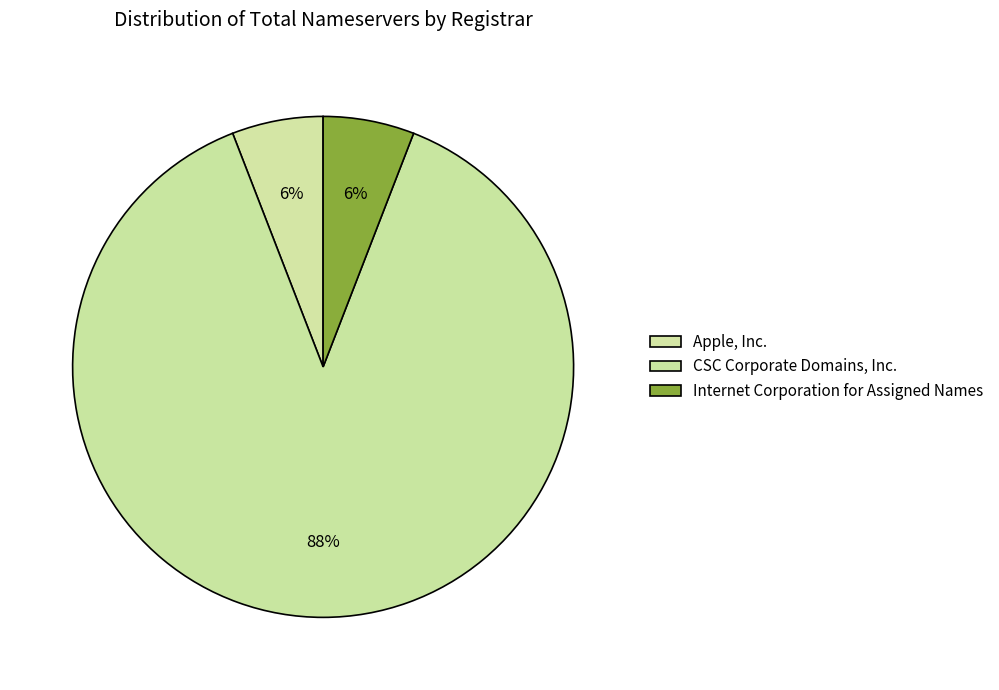

Which slice is the largest?

CSC Corporate Domains, Inc.